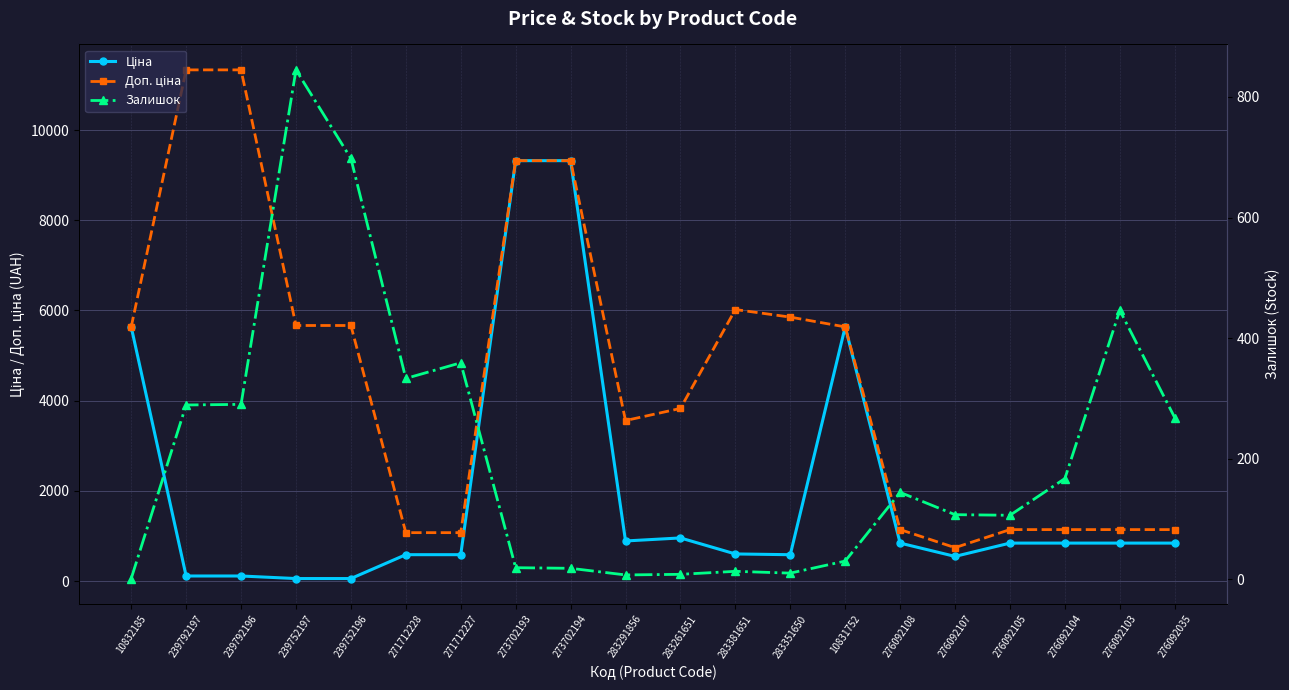

True or false: Залишок and Доп. ціна intersect in this chart.

False